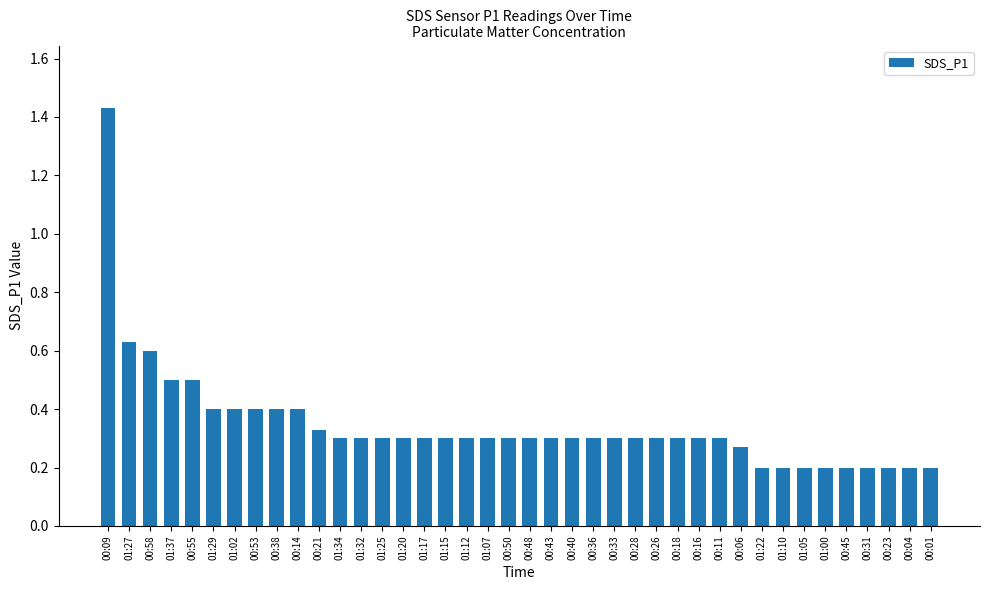

What is the approximate value at 01:10?

0.2